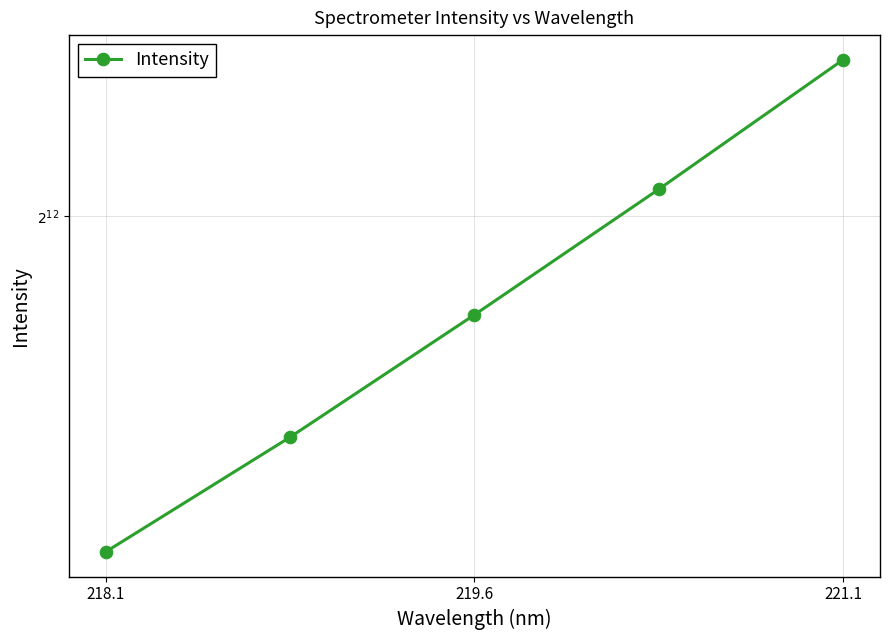

What is the sum of the values at 219.6 and 221.1?

7269.9